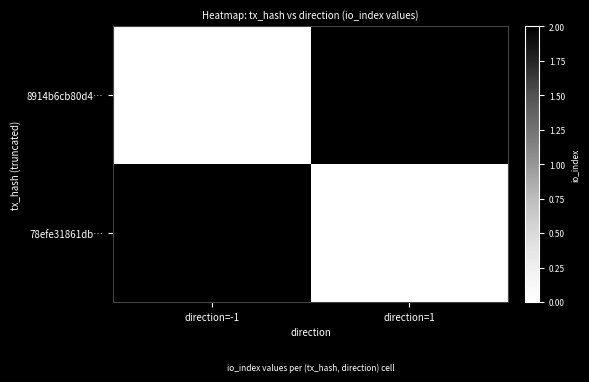

Reading right to left, list all the values displayed in this chart.

8914b6cb80d4…: direction=1=2	direction=-1=0
78efe31861db…: direction=1=0	direction=-1=2